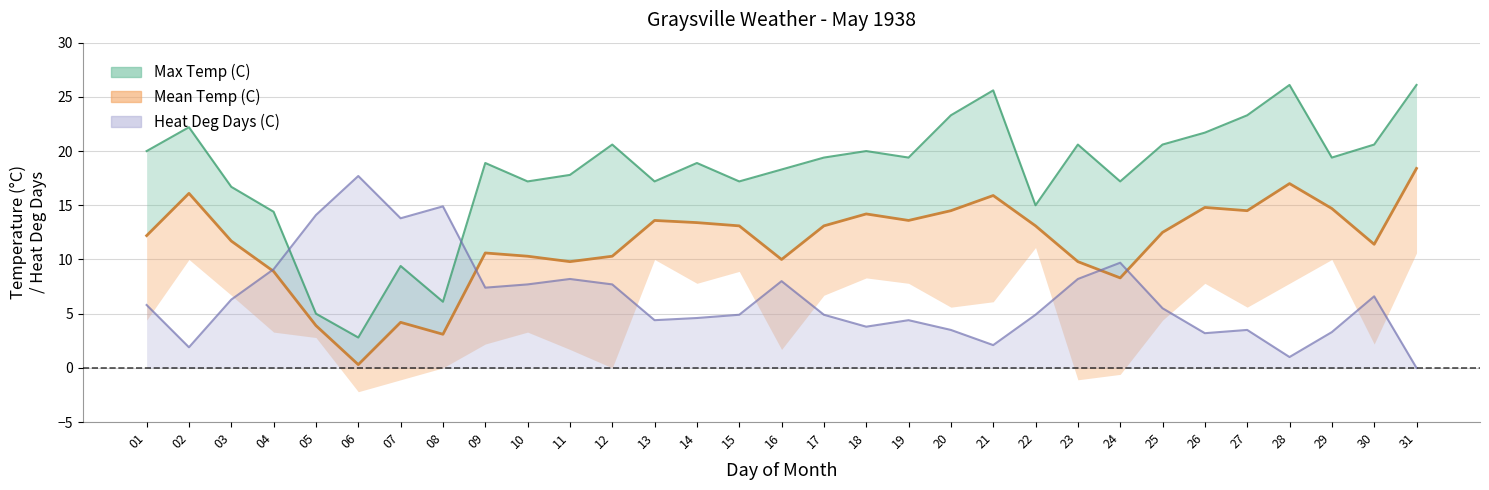

Reading right to left, transcribe all the data shown in this chart.

Max Temp (C): 26.1	20.6	19.4	26.1	23.3	21.7	20.6	17.2	20.6	15.0	25.6	23.3	19.4	20.0	19.4	18.3	17.2	18.9	17.2	20.6	17.8	17.2	18.9	6.1	9.4	2.8	5.0	14.4	16.7	22.2	20.0
Mean Temp (C): 18.4	11.4	14.7	17.0	14.5	14.8	12.5	8.3	9.8	13.1	15.9	14.5	13.6	14.2	13.1	10.0	13.1	13.4	13.6	10.3	9.8	10.3	10.6	3.1	4.2	0.3	3.9	8.9	11.7	16.1	12.2
Heat Deg Days (C): 0.0	6.6	3.3	1.0	3.5	3.2	5.5	9.7	8.2	4.9	2.1	3.5	4.4	3.8	4.9	8.0	4.9	4.6	4.4	7.7	8.2	7.7	7.4	14.9	13.8	17.7	14.1	9.1	6.3	1.9	5.8